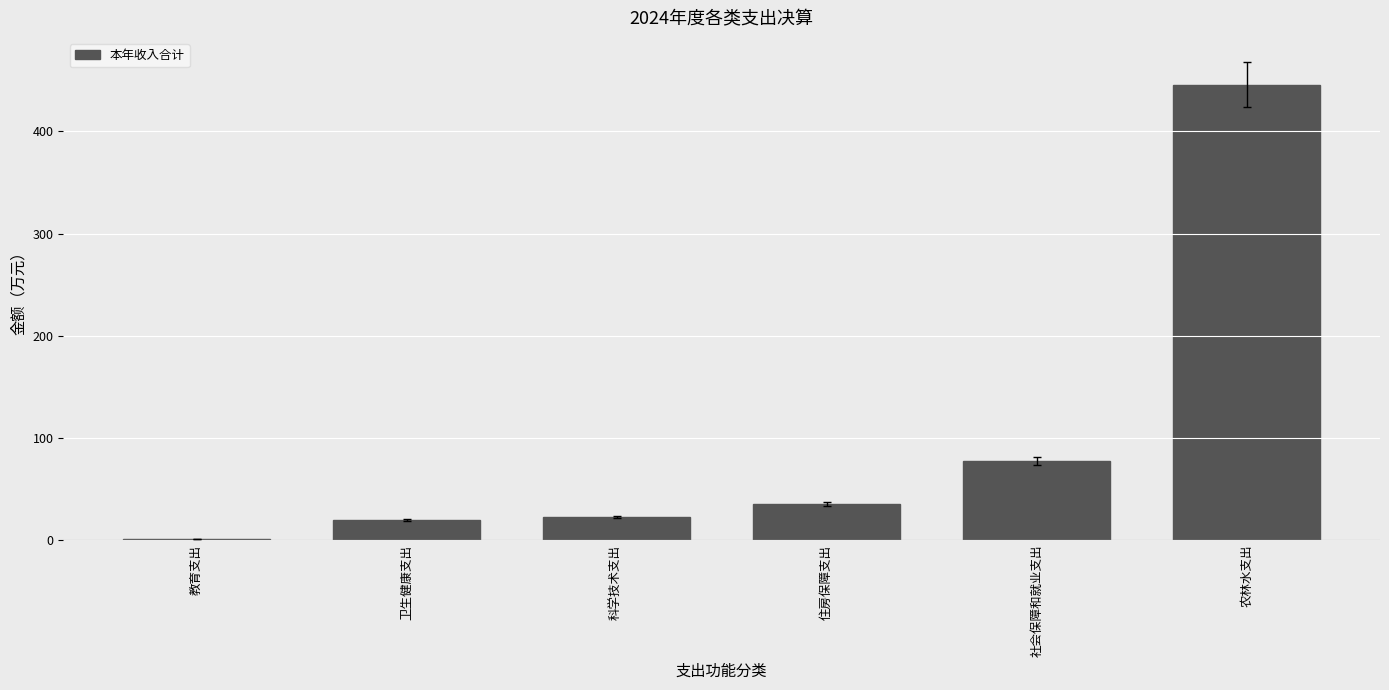

What is the ratio of the value at 科学技术支出 to the value at 卫生健康支出?

1.1